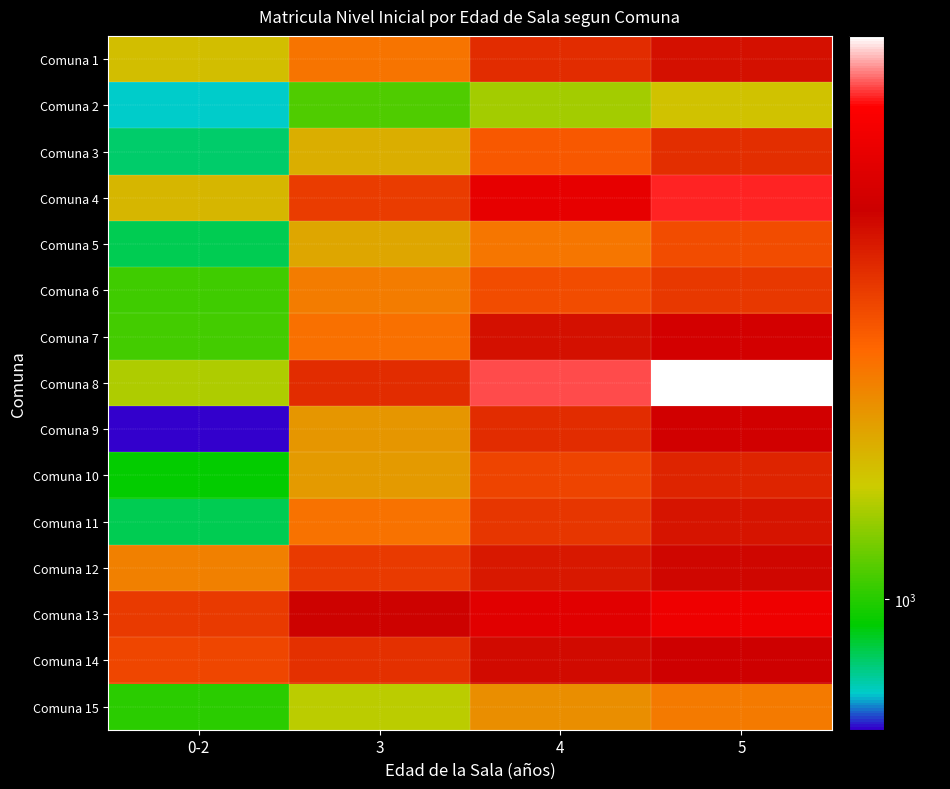

Which has a higher value, 4 or 0-2?

4